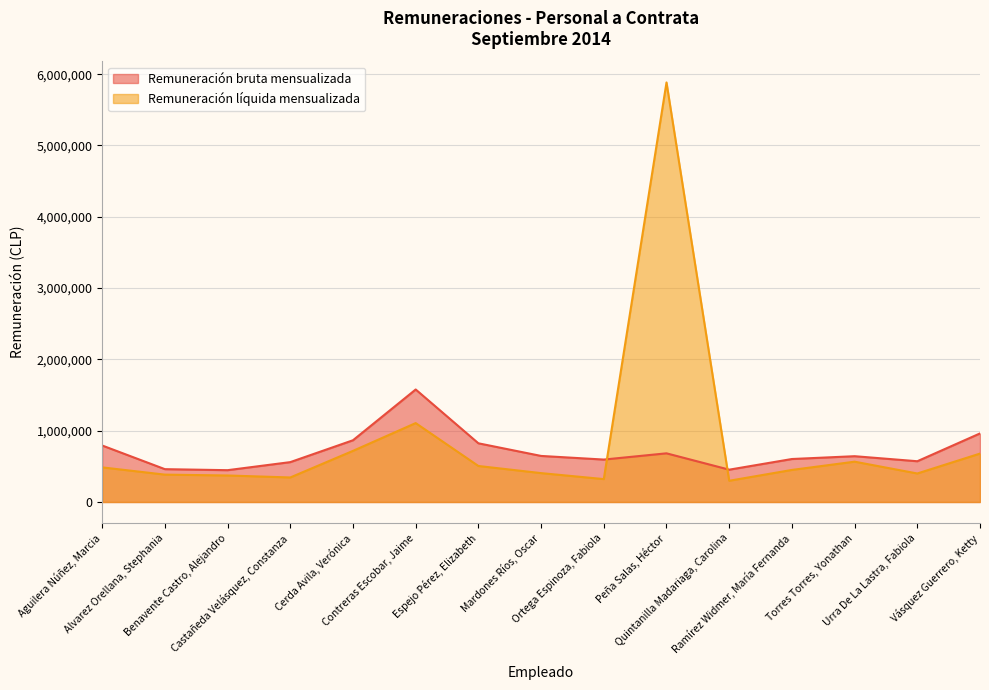

Reading left to right, list all the values displayed in this chart.

Remuneración bruta mensualizada: Aguilera Núñez, Marcia=792322	Alvarez Orellana, Stephania=460467	Benavente Castro, Alejandro=446238	Castañeda Velásquez, Constanza=559231	Cerda Avila, Verónica=865909	Contreras Escobar, Jaime=1577937	Espejo Pérez, Elizabeth=823166	Mardones Ríos, Oscar=646011	Ortega Espinoza, Fabiola=595077	Peña Salas, Héctor=682547	Quintanilla Madariaga, Carolina=453255	Ramírez Widmer, María Fernanda=602772	Torres Torres, Yonathan=642270	Urra De La Lastra, Fabiola=571610	Vásquez Guerrero, Ketty=961611
Remuneración líquida mensualizada: Aguilera Núñez, Marcia=485490	Alvarez Orellana, Stephania=383818	Benavente Castro, Alejandro=371820	Castañeda Velásquez, Constanza=344065	Cerda Avila, Verónica=717126	Contreras Escobar, Jaime=1106691	Espejo Pérez, Elizabeth=505012	Mardones Ríos, Oscar=405014	Ortega Espinoza, Fabiola=321143	Peña Salas, Héctor=5884333	Quintanilla Madariaga, Carolina=297812	Ramírez Widmer, María Fernanda=449671	Torres Torres, Yonathan=565447	Urra De La Lastra, Fabiola=399801	Vásquez Guerrero, Ketty=678919